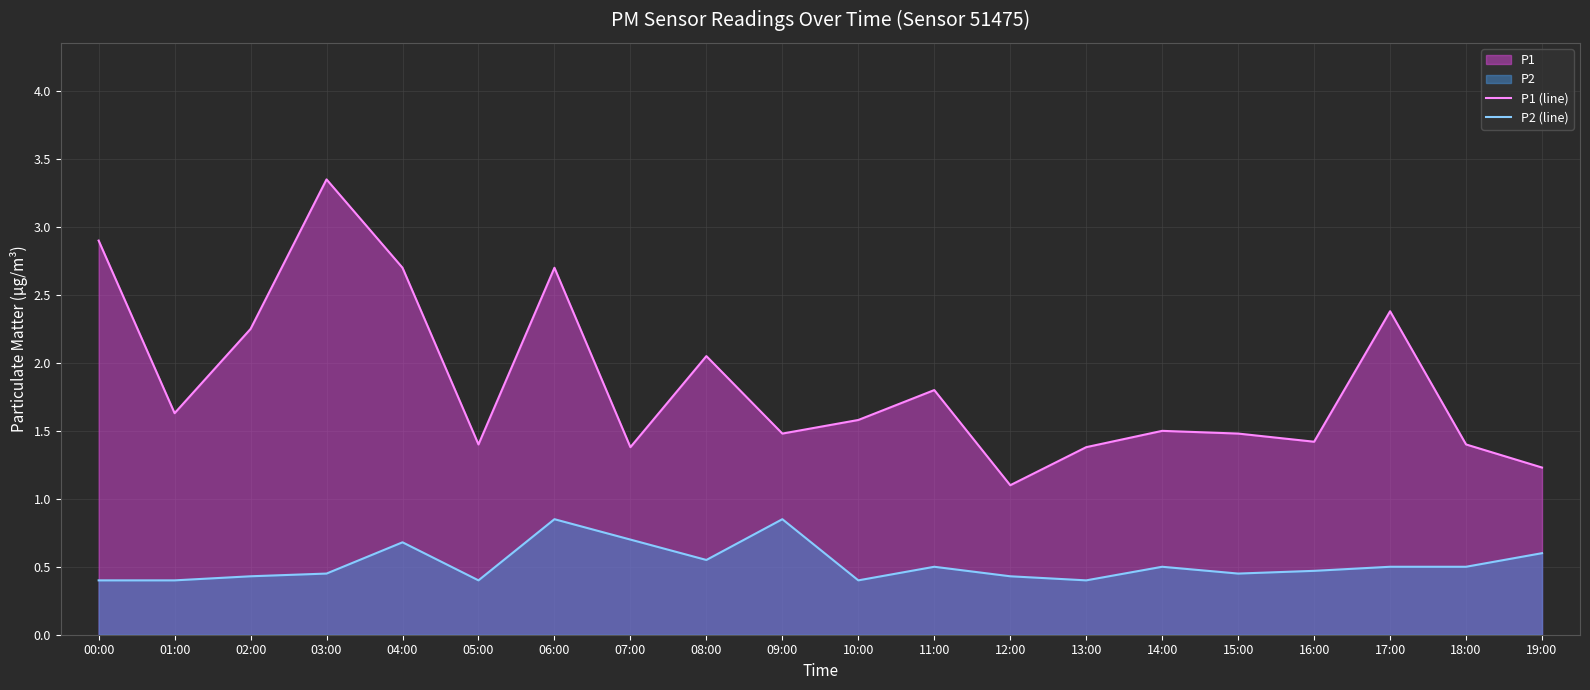

How many lines are shown in the chart?

2